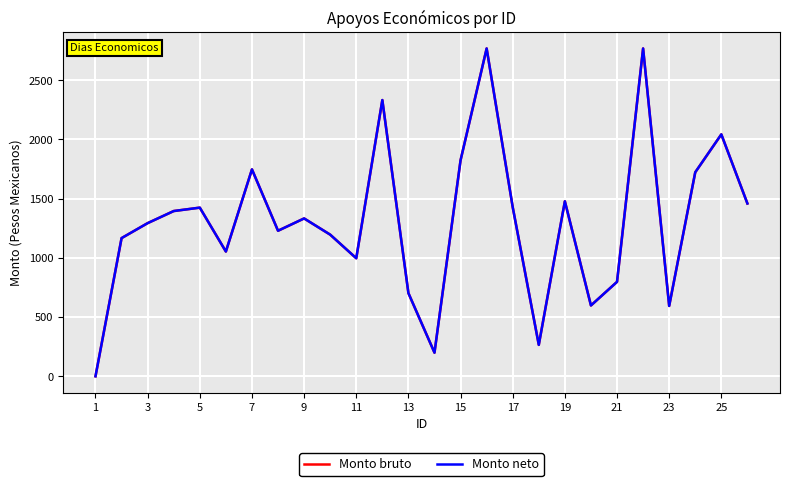

Reading left to right, extract all data points from this chart.

Monto bruto: 0.0	1166.9	1293.4	1395.5	1424.3	1053.5	1747.4	1229.1	1333.0	1196.2	996.8	2332.8	702.3	199.4	1824.5	2768.6	1428.1	265.3	1477.7	598.1	797.4	2768.6	594.1	1723.0	2043.1	1459.3
Monto neto: 0.0	1166.9	1293.4	1395.5	1424.3	1053.5	1747.4	1229.1	1333.0	1196.2	996.8	2332.8	702.3	199.4	1824.5	2768.6	1428.1	265.3	1477.7	598.1	797.4	2768.6	594.1	1723.0	2043.1	1459.3